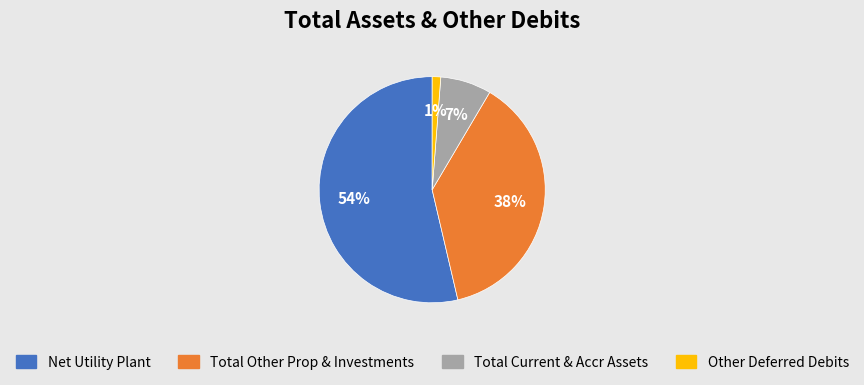

Do Total Current & Accr Assets and Other Deferred Debits together represent more than half of the pie?

No